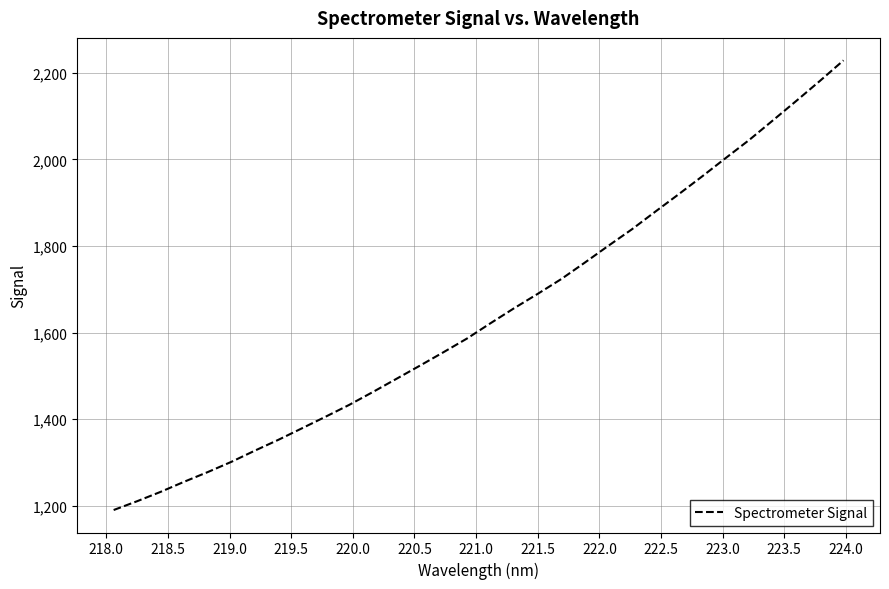

Reading left to right, what are all the values shown in this chart?

1190.6	1211.0	1232.7	1256.0	1278.3	1301.9	1327.9	1352.9	1379.5	1406.1	1433.4	1463.0	1493.4	1523.9	1554.9	1586.5	1621.9	1656.4	1689.5	1723.6	1761.6	1800.3	1838.4	1879.3	1919.8	1961.0	2003.4	2045.2	2090.1	2135.2	2181.2	2228.4